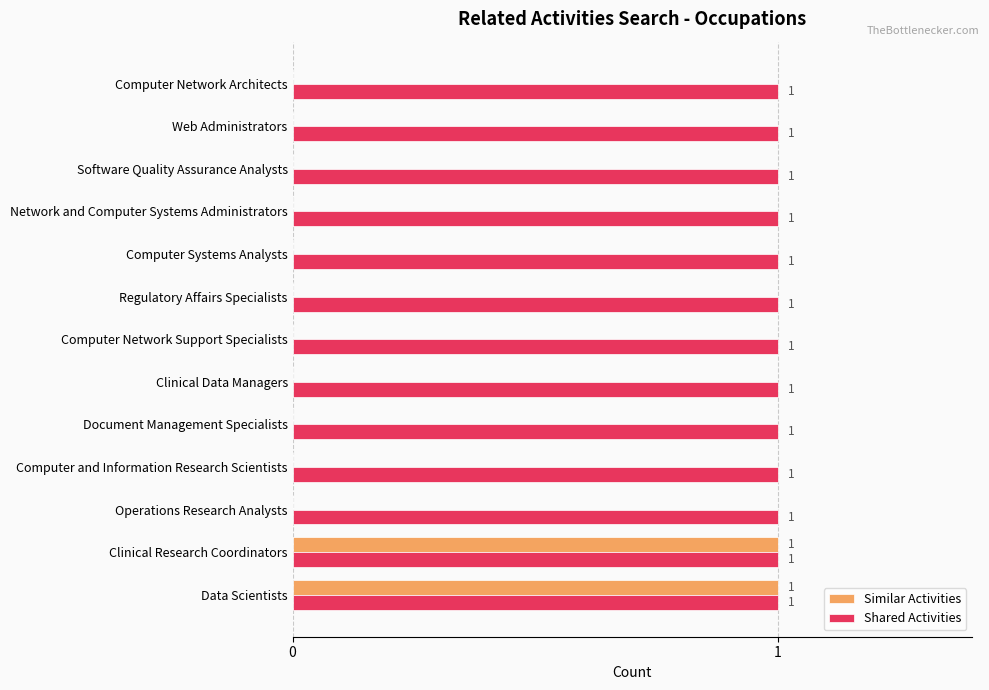

Is it true that Shared Activities equals 0 at Computer Network Architects?

False